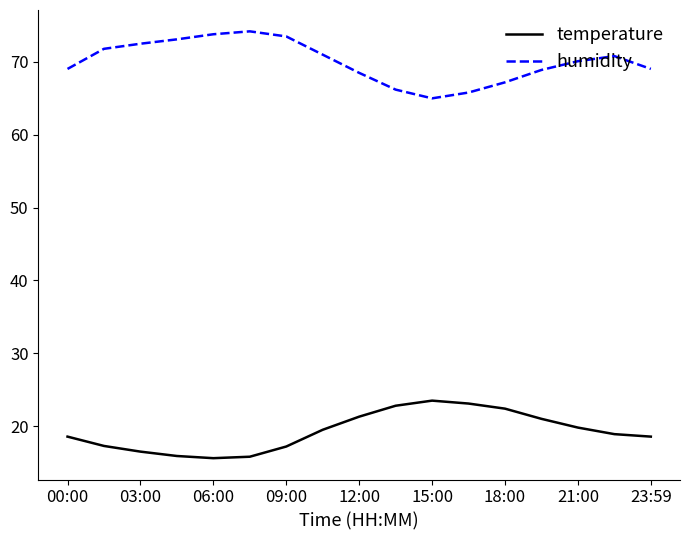

What is the average value of the temperature series?

19.3